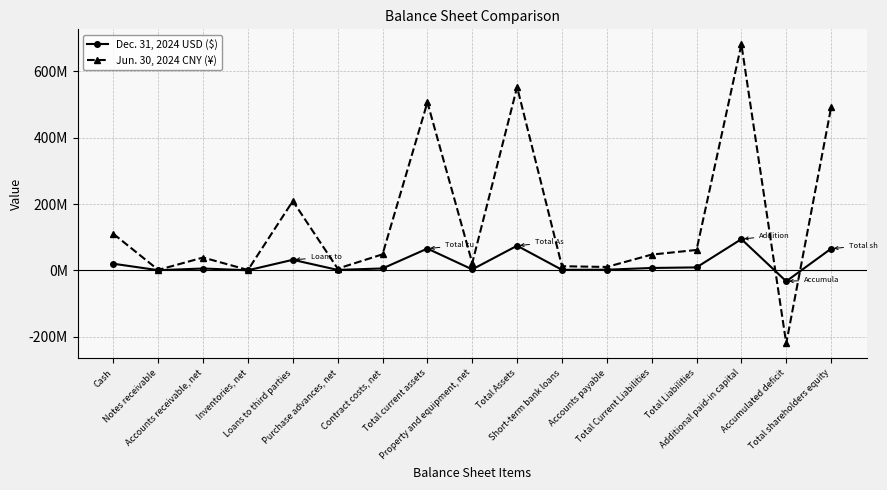

Does the chart display data point markers on the line(s)?

Yes